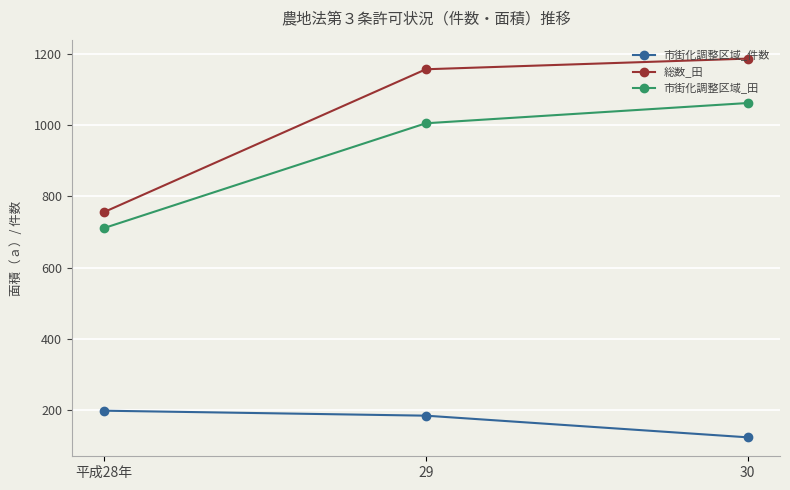

Does the chart display data point markers on the line(s)?

Yes